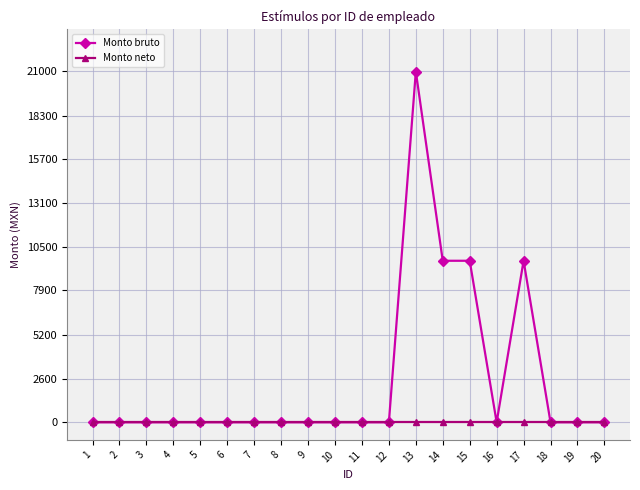

Rank the series by their average value, from lowest to highest.

Monto neto, Monto bruto